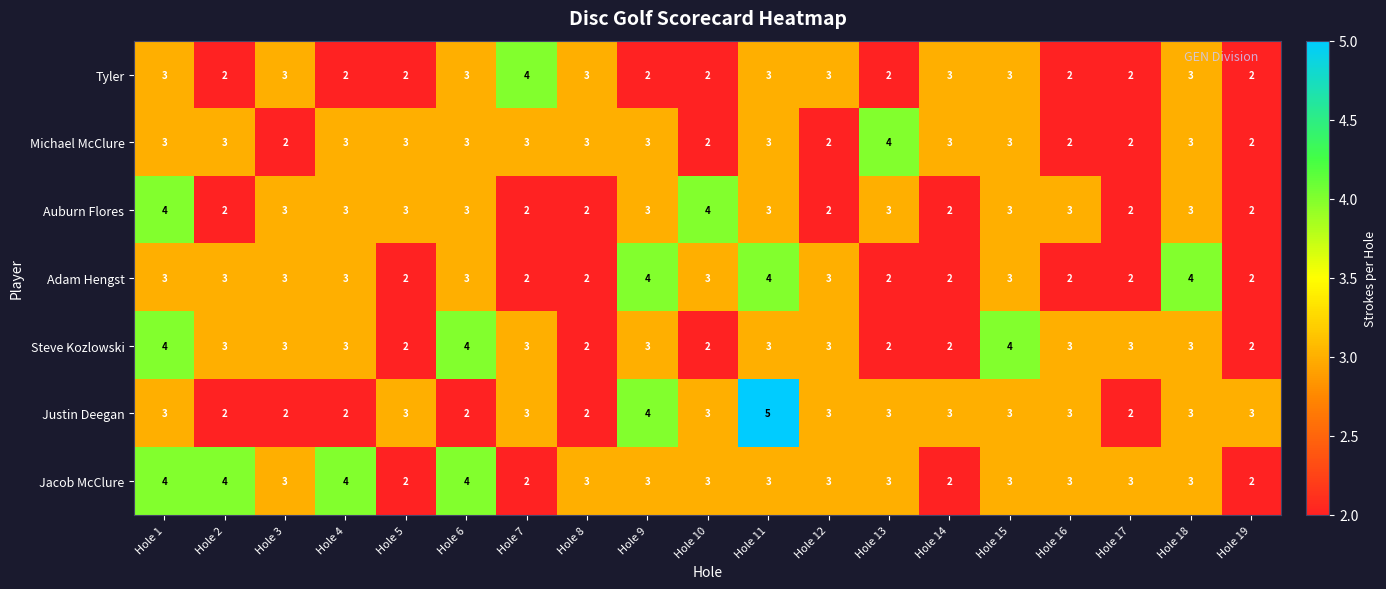

What is the greatest value displayed?

5